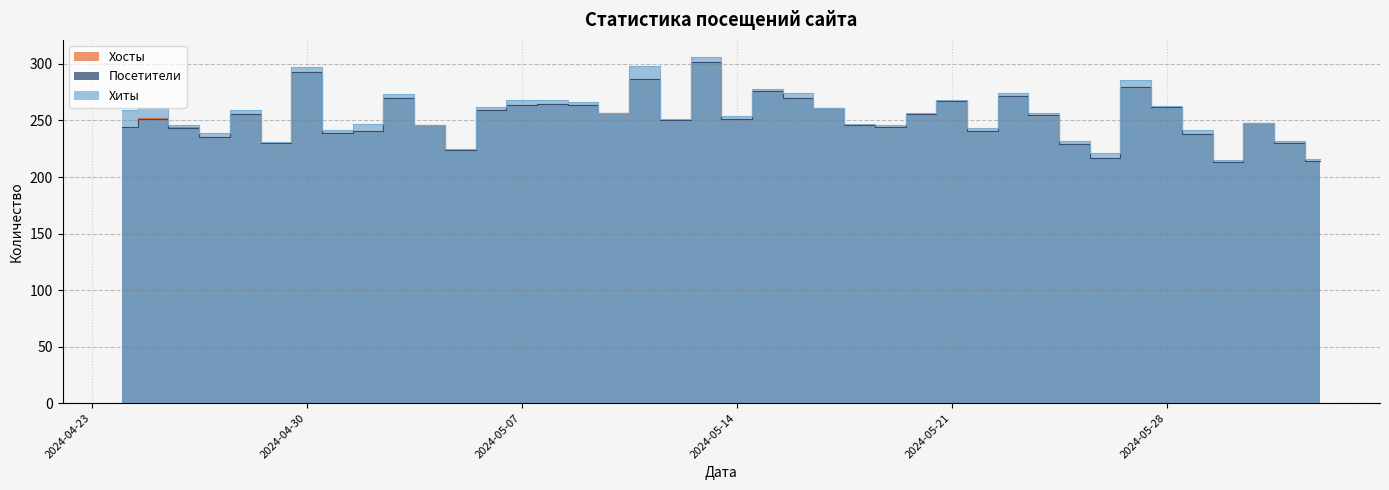

What is the difference between the second highest and minimum values in the Хосты series?

80